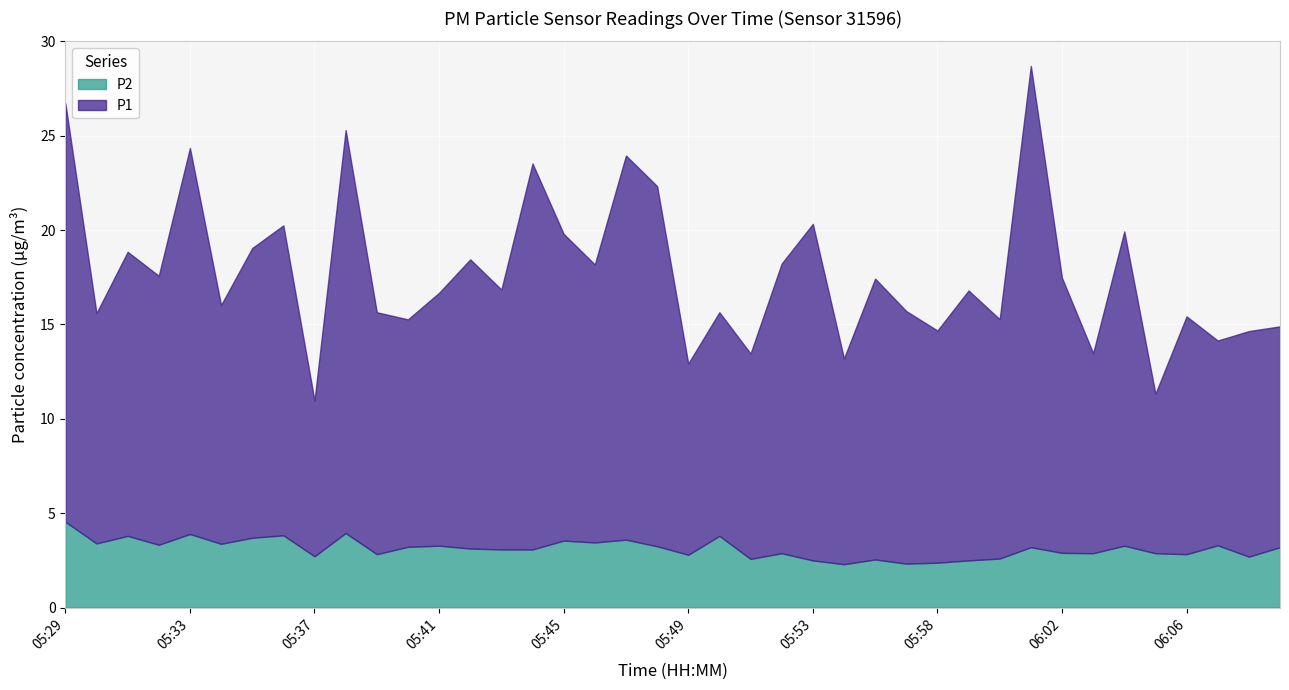

Where is P1 nearest to the value 16?

05:45